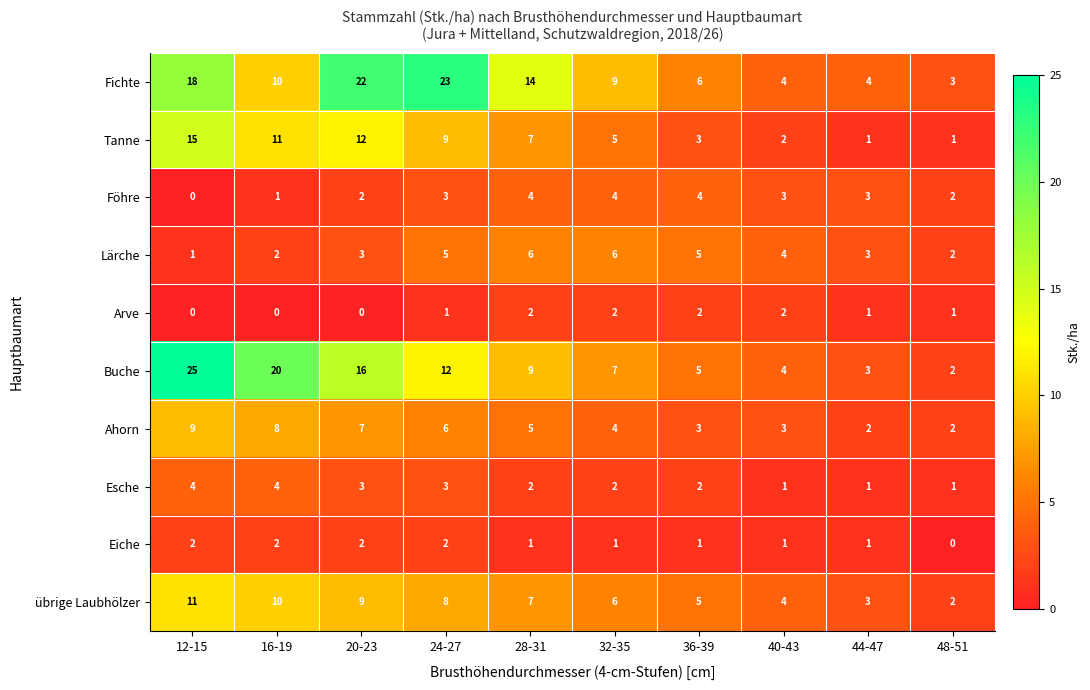

The value of Tanne at 12-15 is 5. True or false?

False